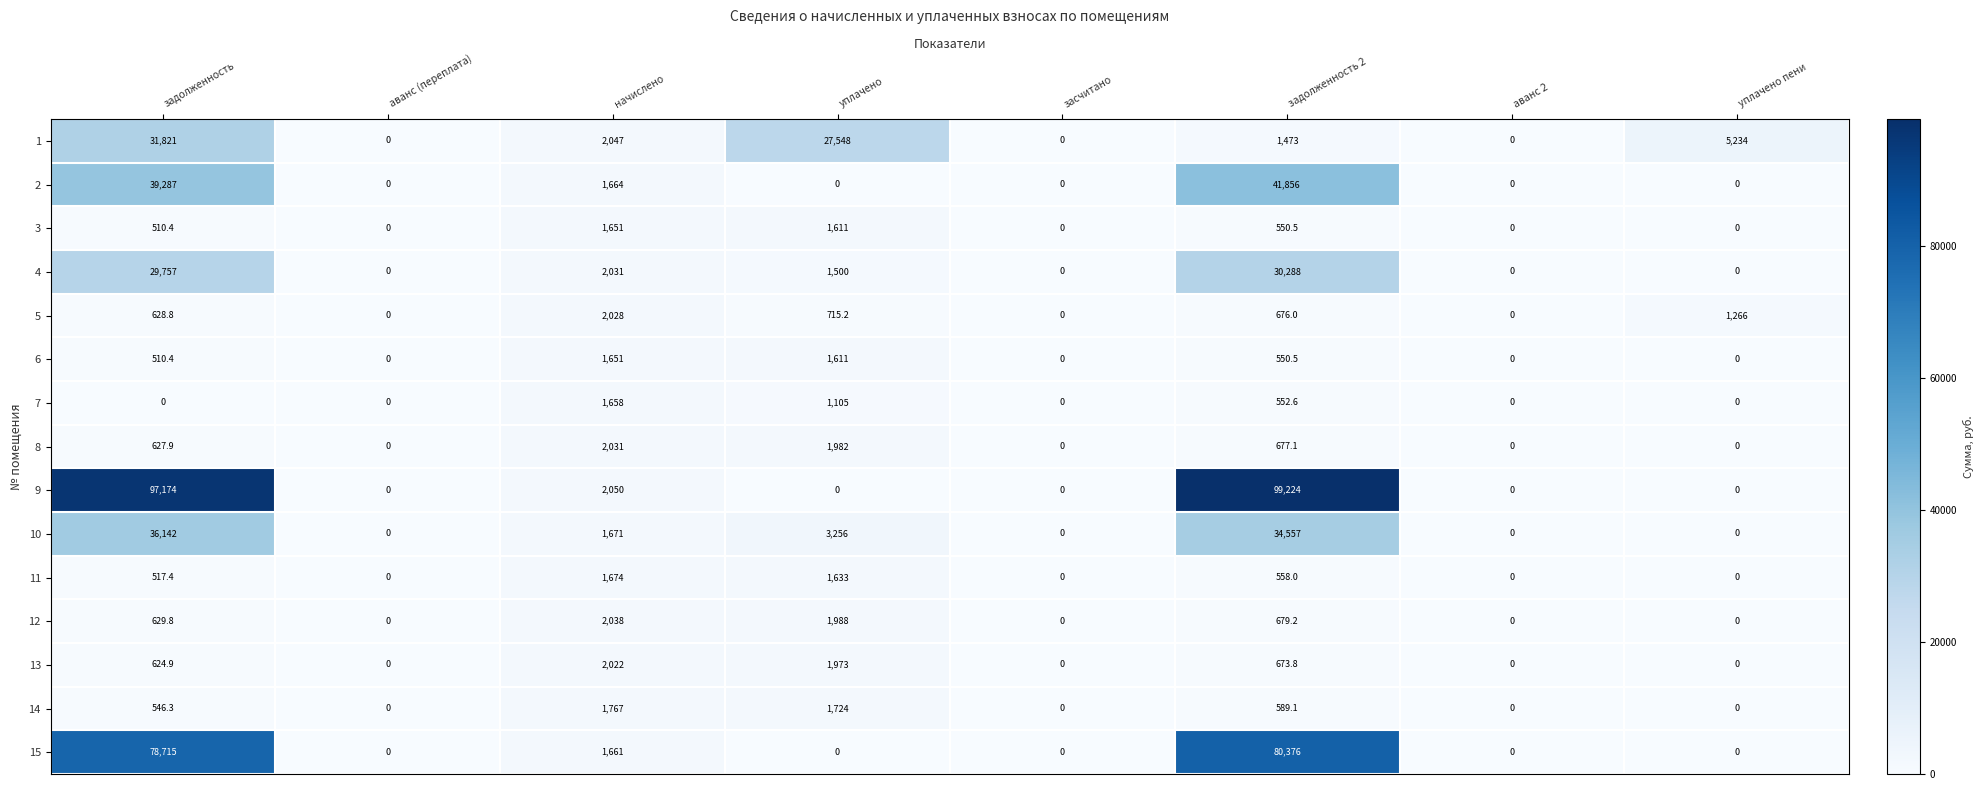

Is it true that 14 equals 369.6 at задолженность 2?

False